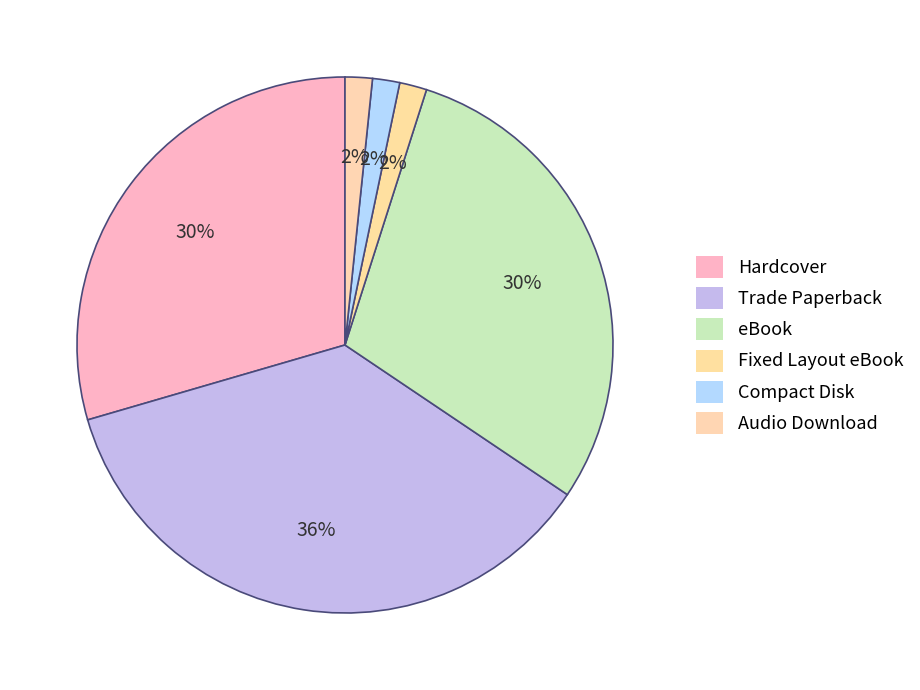

Does Compact Disk account for over 50% of the chart?

No